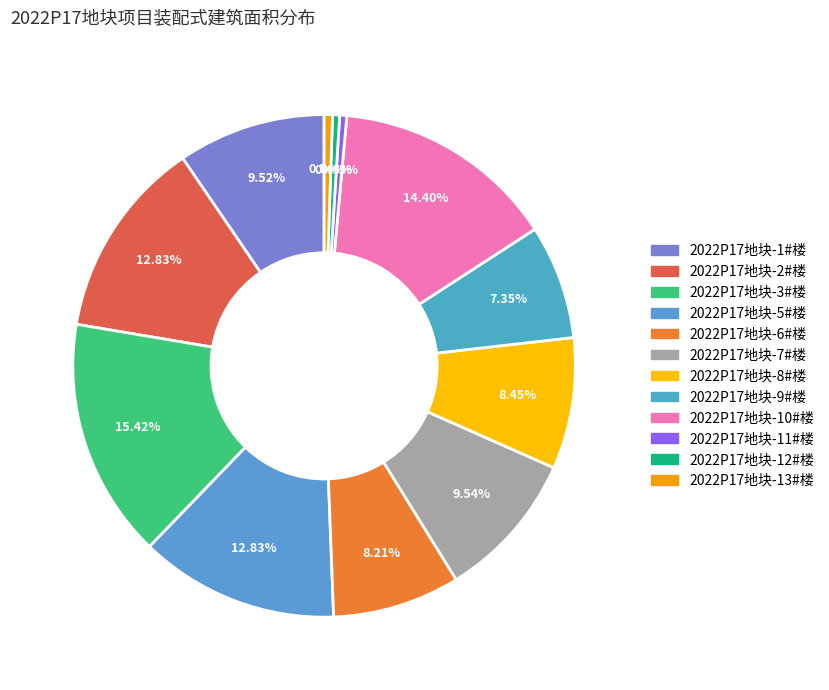

Combined, do 2022P17地块-3#楼 and 2022P17地块-9#楼 account for over 50%?

No